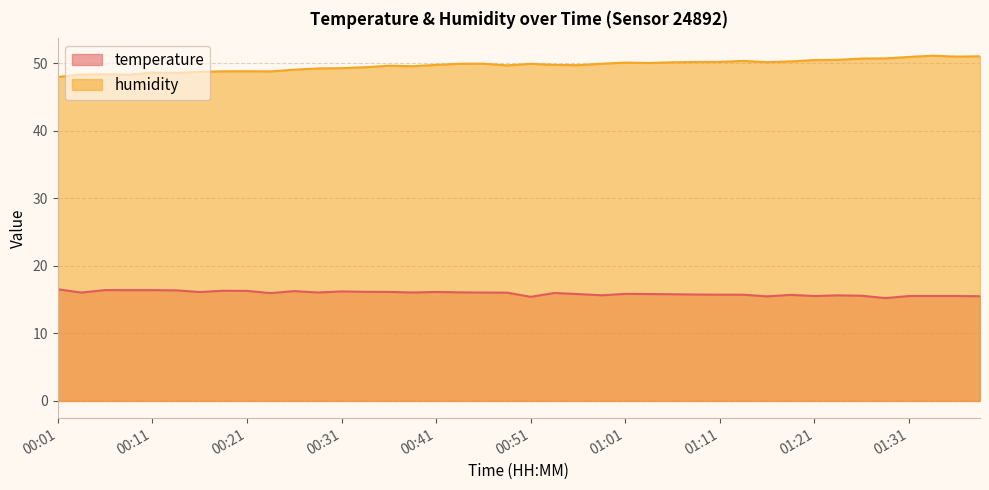

Which series has the largest range (max minus min)?

humidity